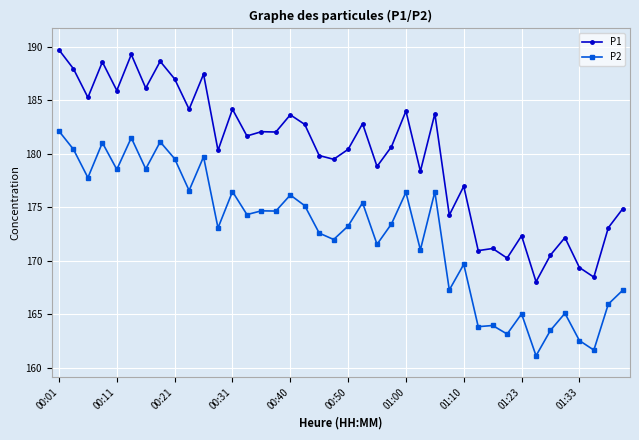

Which series has the largest total across all categories?

P1